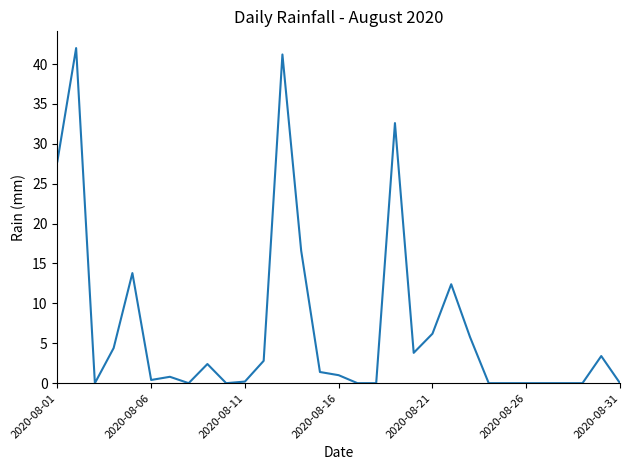

What is the maximum value shown in the chart?

42.0